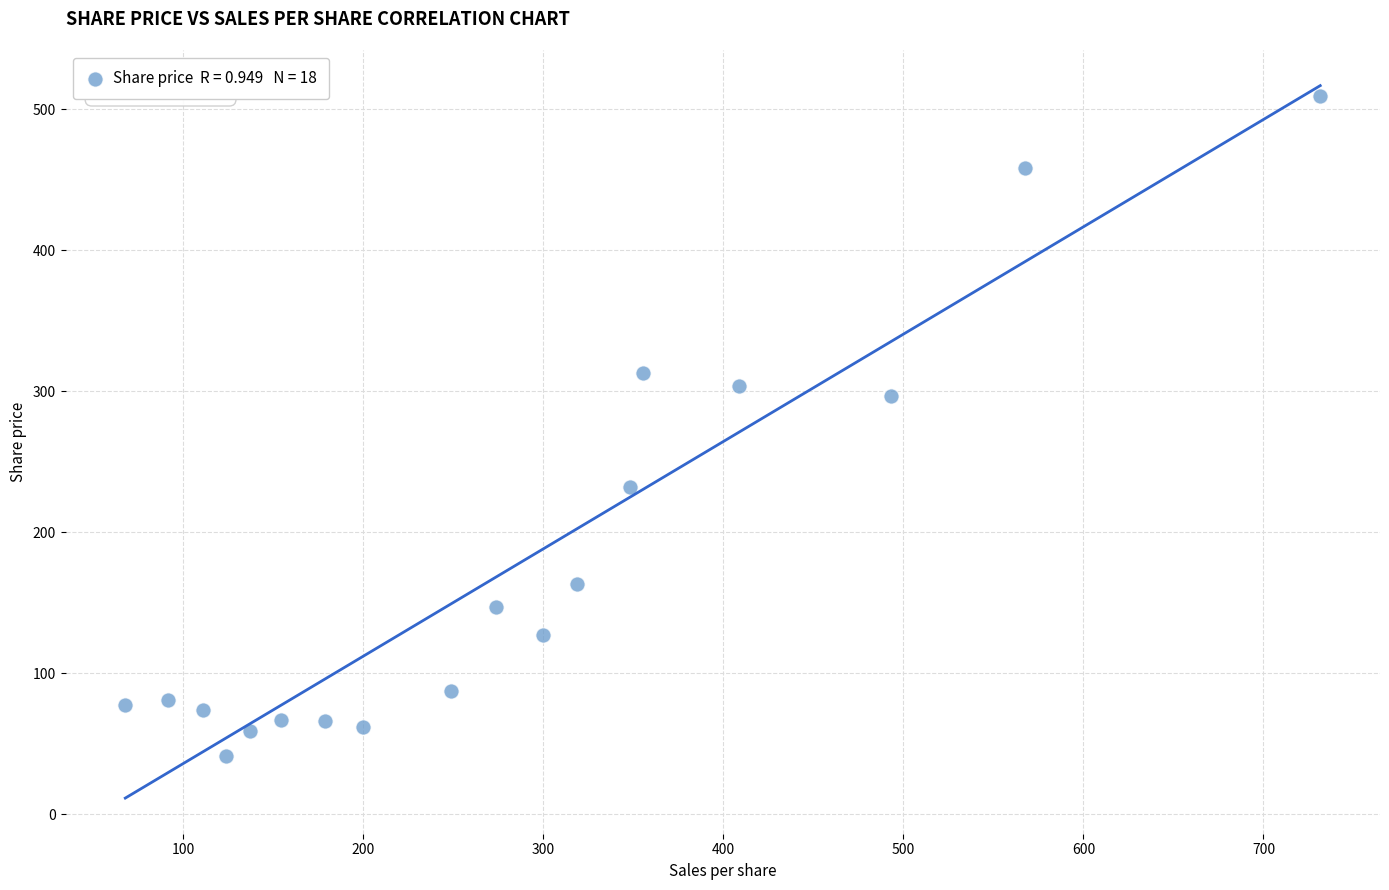

What is the range of Y values (max minus min)?

468.1